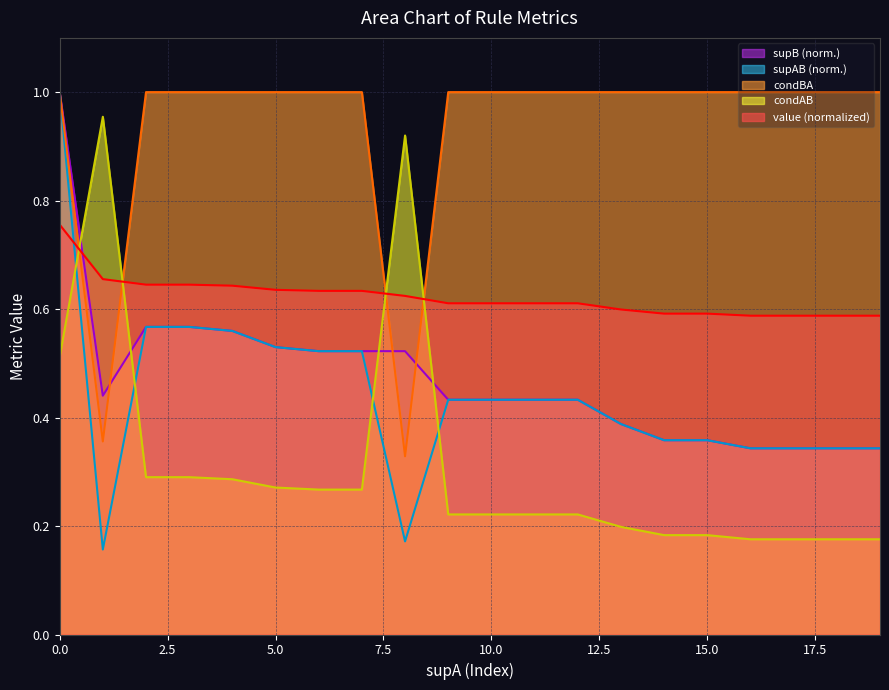

What is the highest value of the supAB series?

1.0